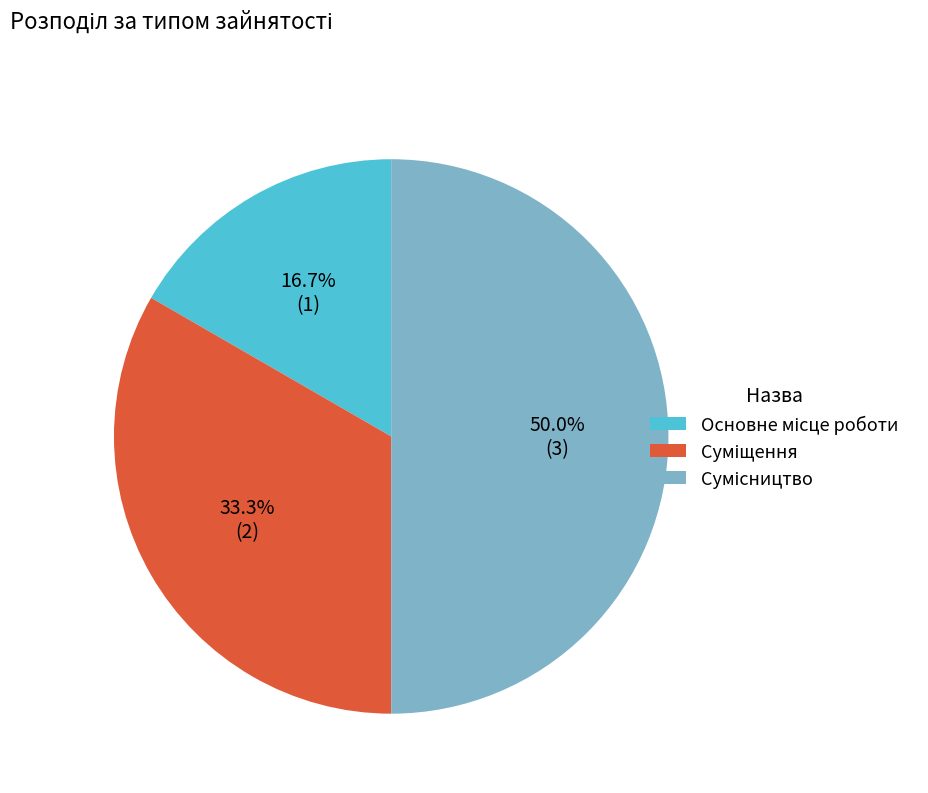

What is the largest slice in the pie chart?

Сумісництво